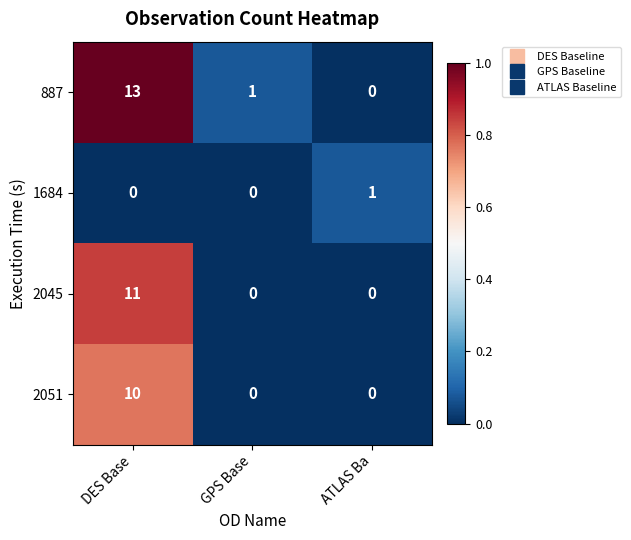

What is the greatest value displayed?

13